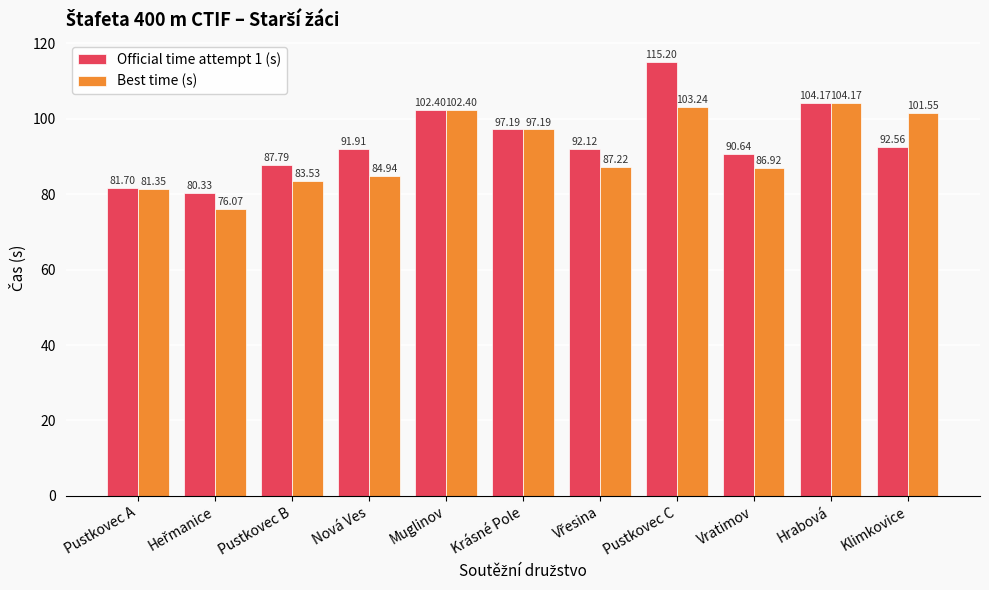

Does the chart contain stacked bars?

No